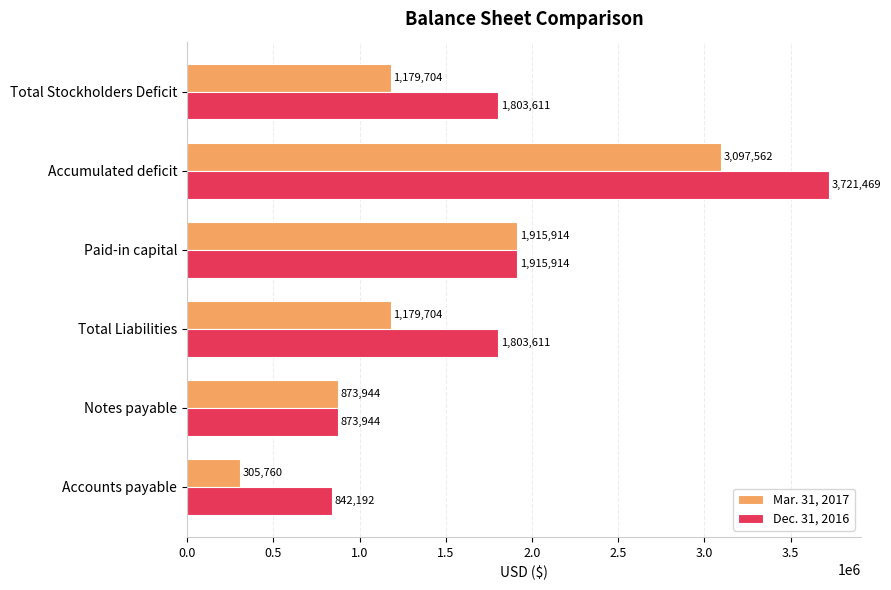

At how many categories does at least one series exceed 722072?

6